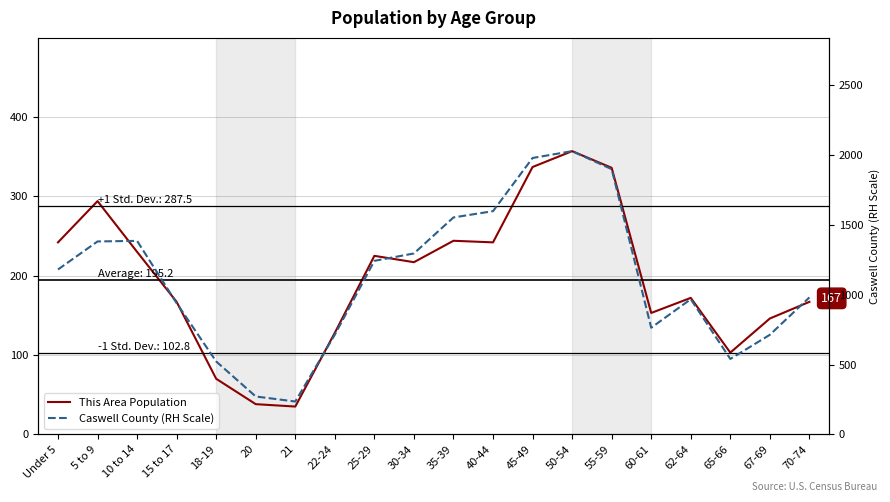

At which label is Caswell County (RH Scale) closest to 1132?

Under 5